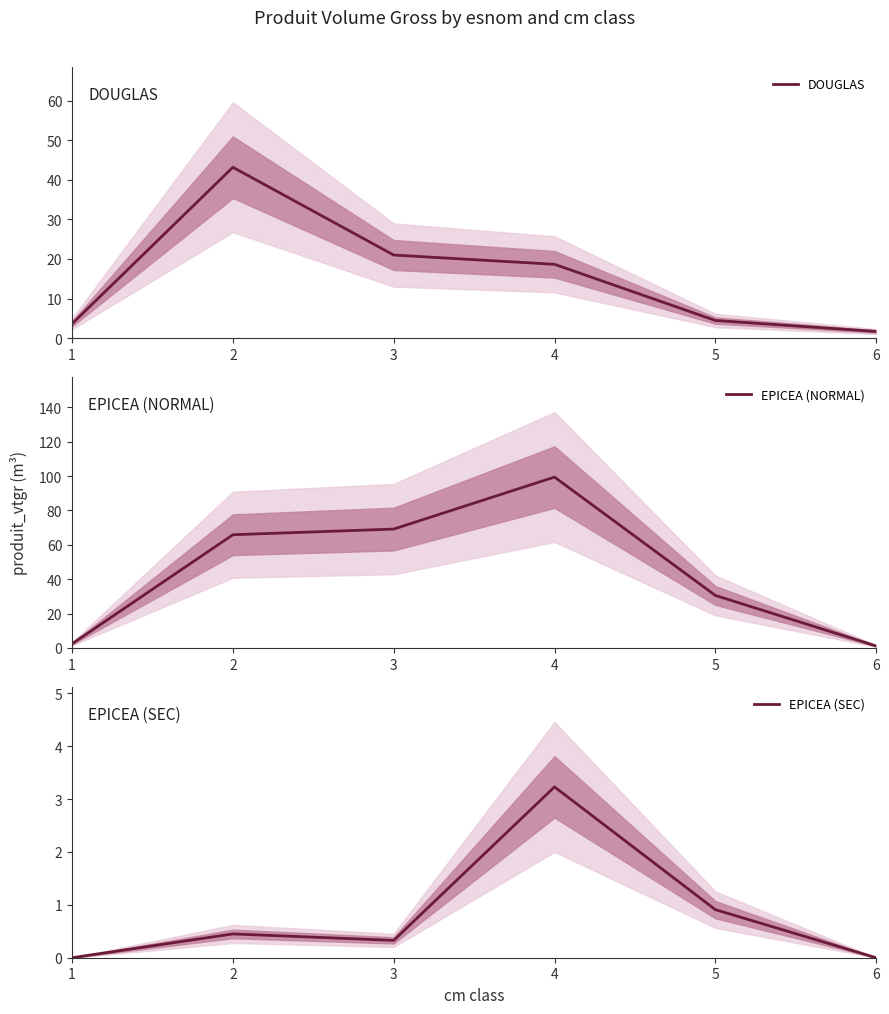

What is the sum of all DOUGLAS values?

92.6